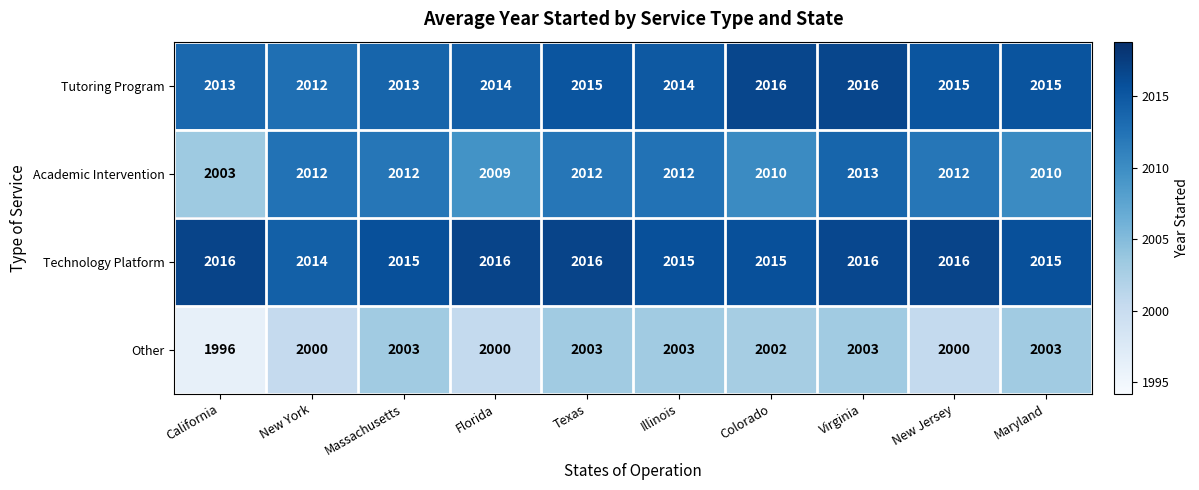

What is the spread (max minus min) of values at New Jersey?

16